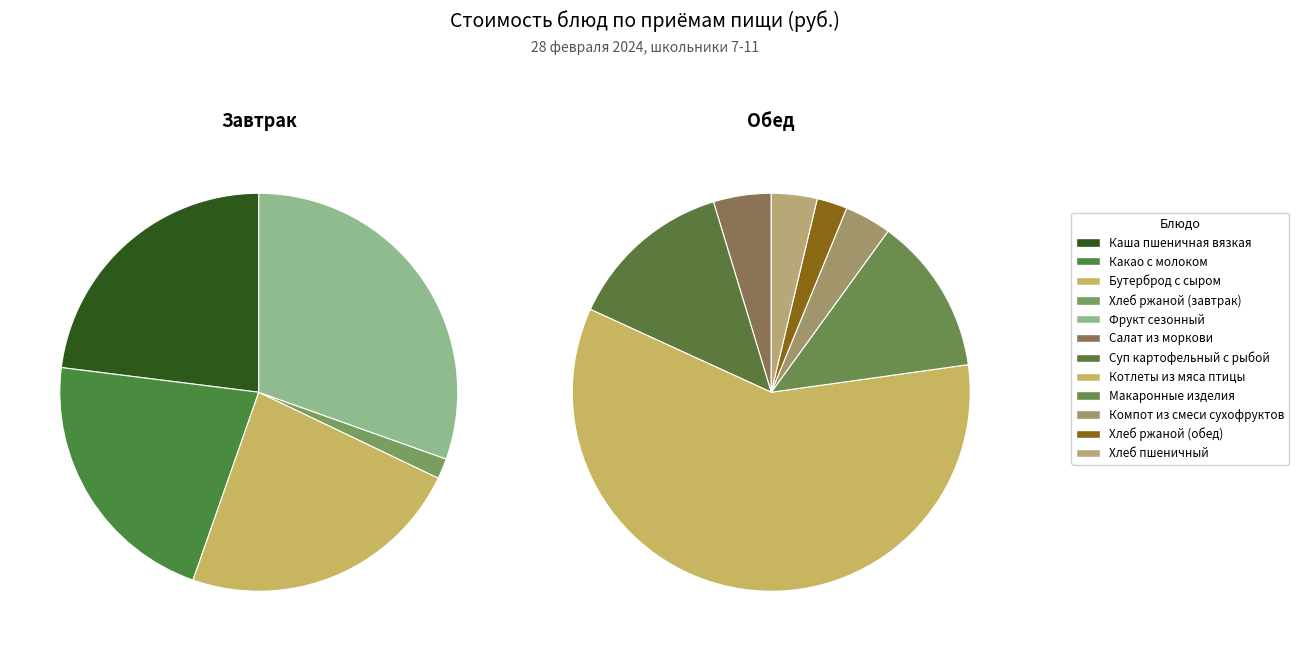

Does Каша пшеничная вязкая represent more than half of the total?

No